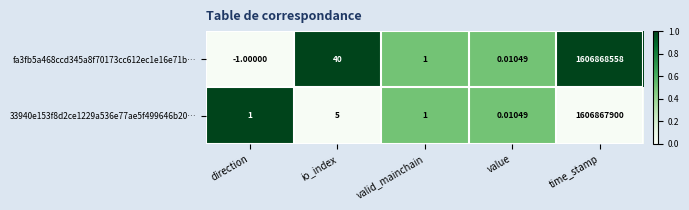

At which label is 33940e153f8d2ce1229a536e77ae5f499646b20… closest to 803433950?

io_index